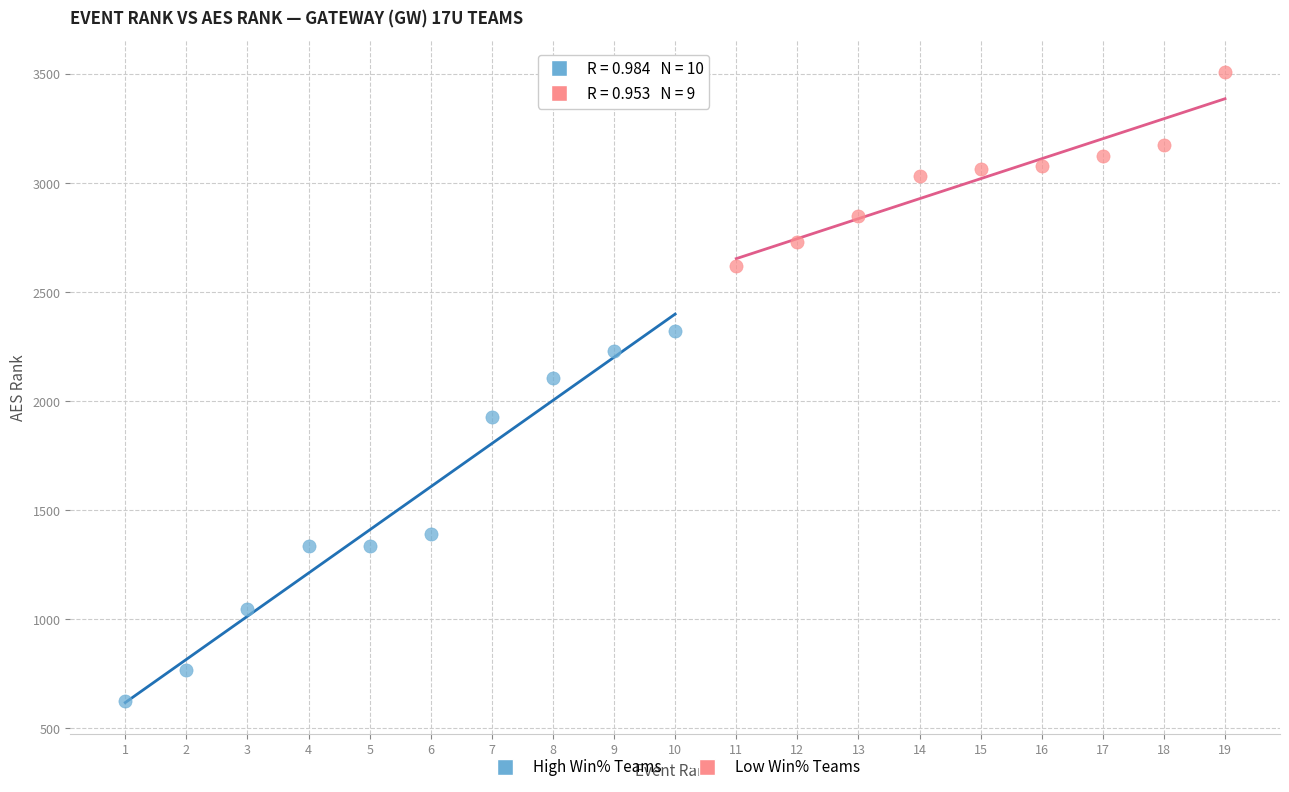

Which series contains the lowest Y value?

High Win% Teams